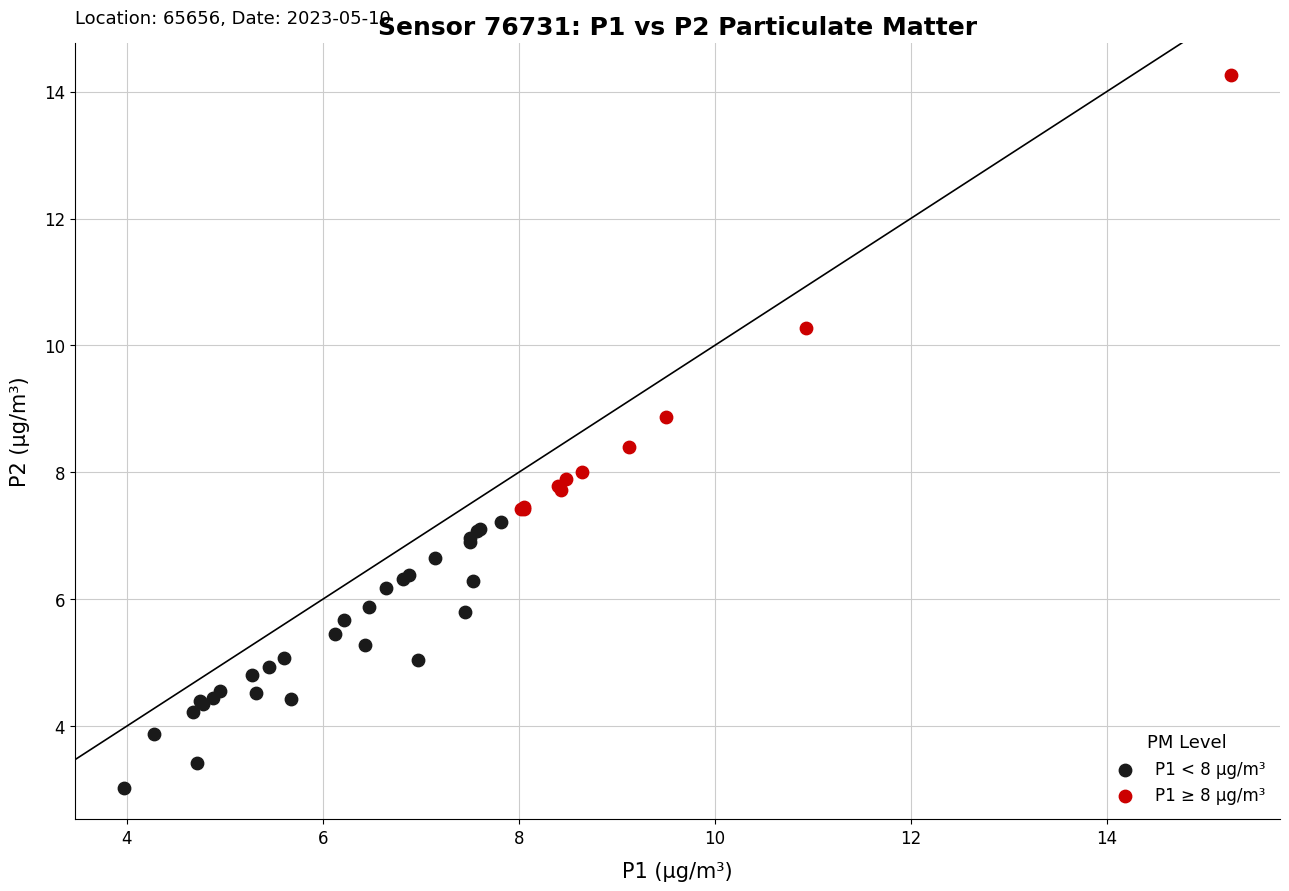

What are all the series names shown in the legend?

P1 < 8 μg/m³, P1 ≥ 8 μg/m³